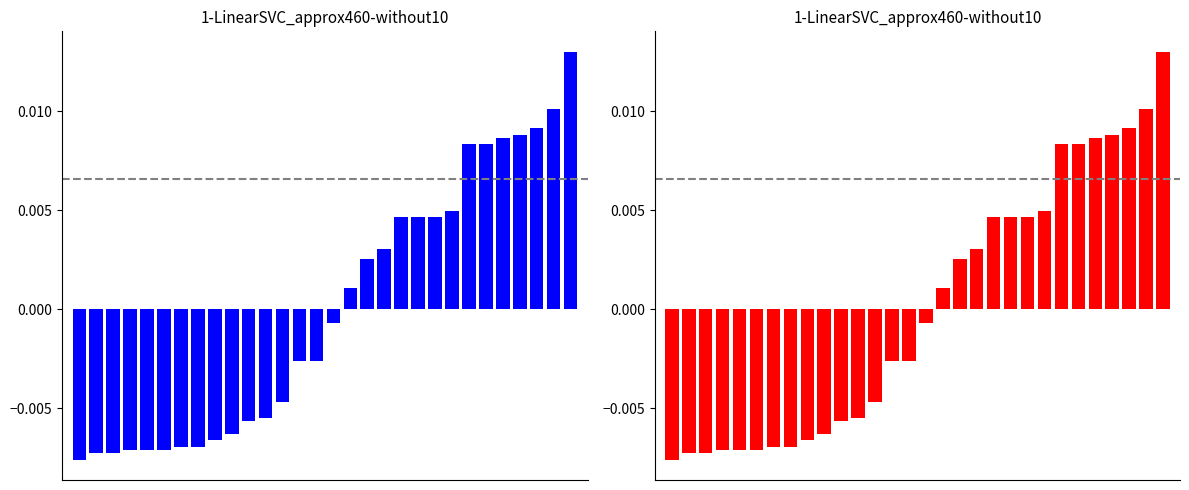

Is it true that PAR_CREDIT_VALUE_red equals 0.0 at 22?

True